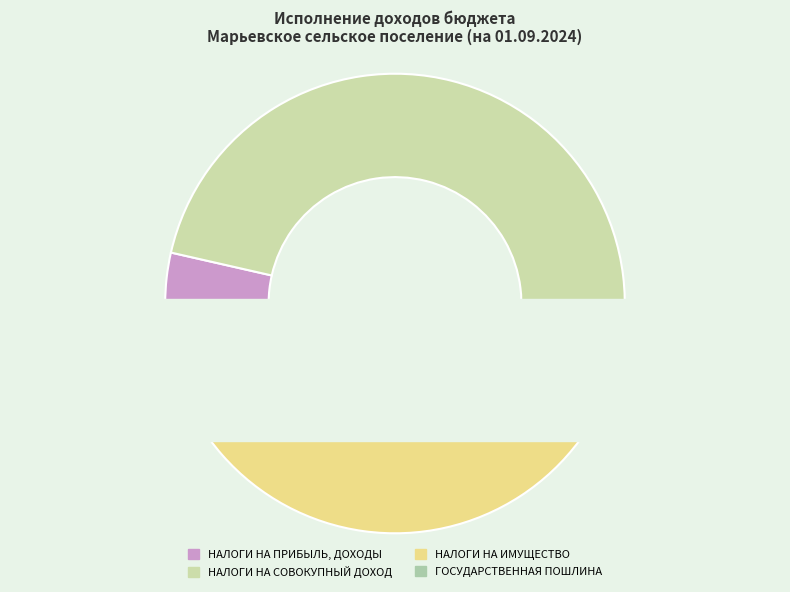

Do НАЛОГИ НА СОВОКУПНЫЙ ДОХОД and НАЛОГИ НА ПРИБЫЛЬ, ДОХОДЫ together represent more than half of the pie?

Yes